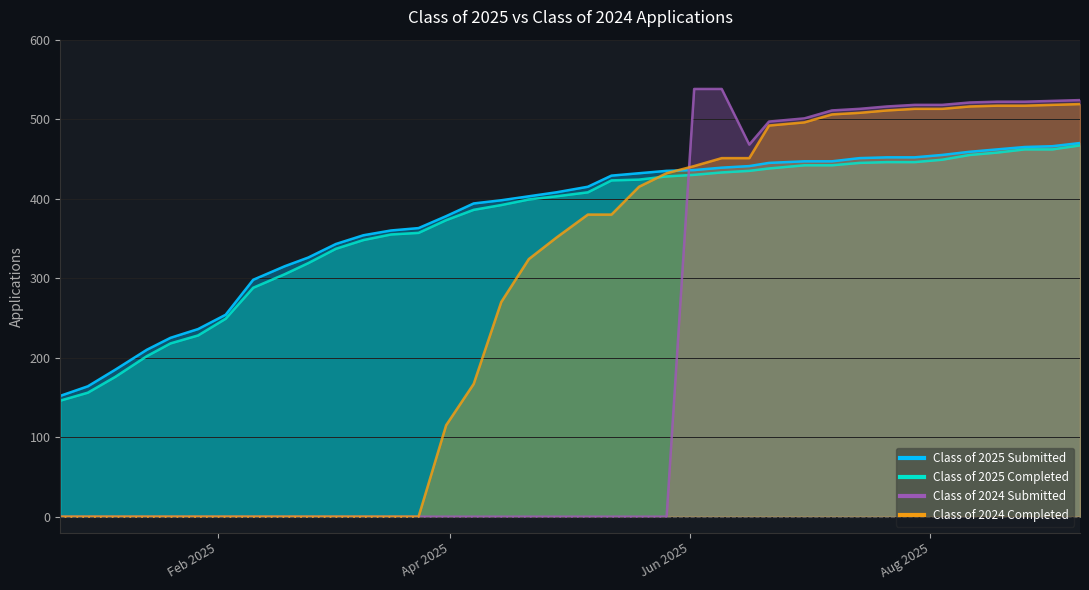

What is the label of the 26th point from the left?

06/16/2025